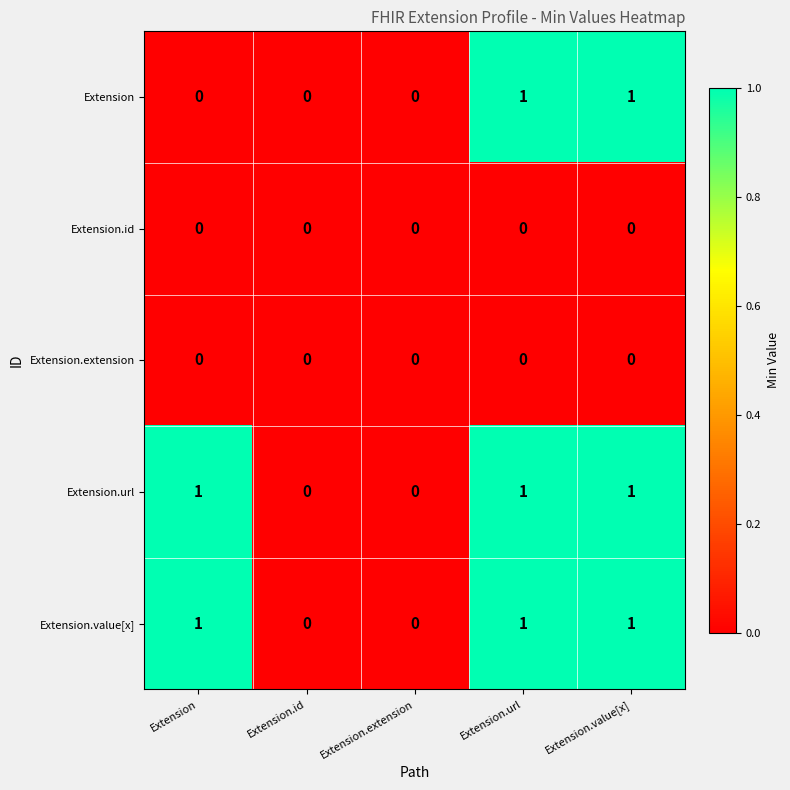

The value of Extension.extension at Extension.extension is 0. True or false?

True